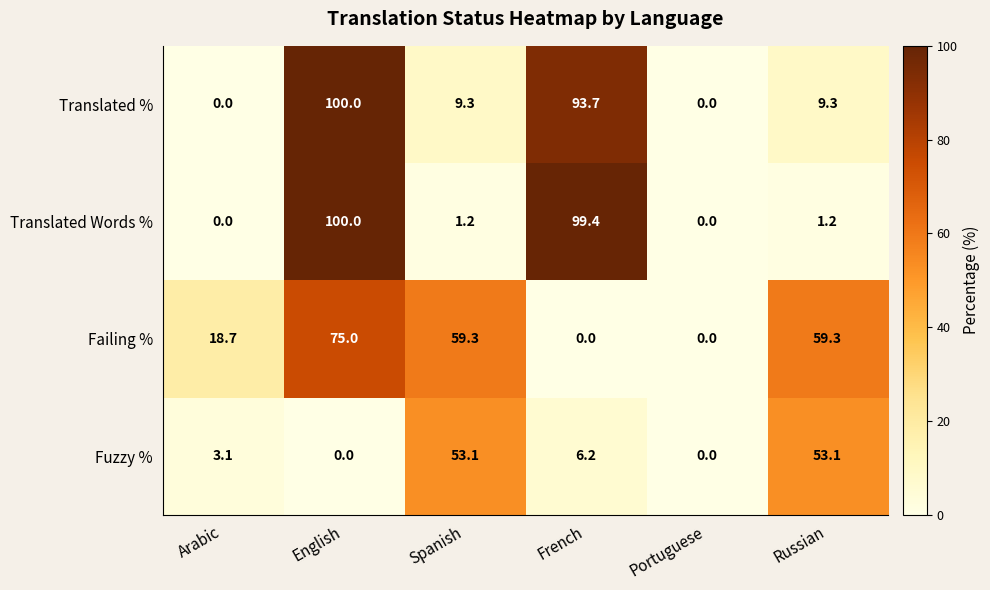

What is the sum of all Fuzzy % values?

115.5